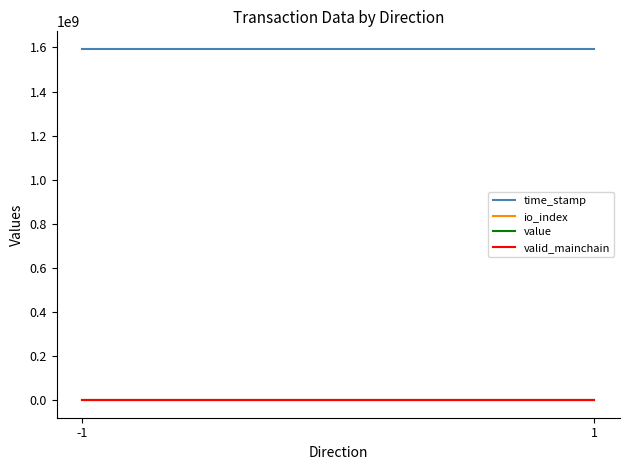

Which series ends up on top after the final intersection of io_index and value?

io_index